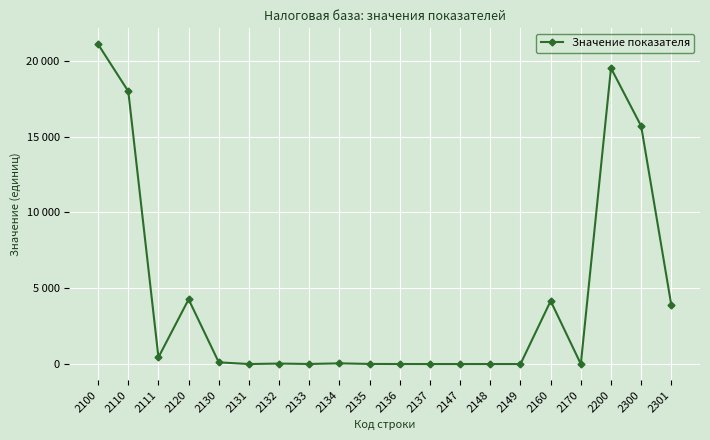

Rank the categories by value from lowest to highest.

2131, 2137, 2147, 2148, 2149, 2170, 2136, 2133, 2135, 2132, 2134, 2130, 2111, 2301, 2160, 2120, 2300, 2110, 2200, 2100